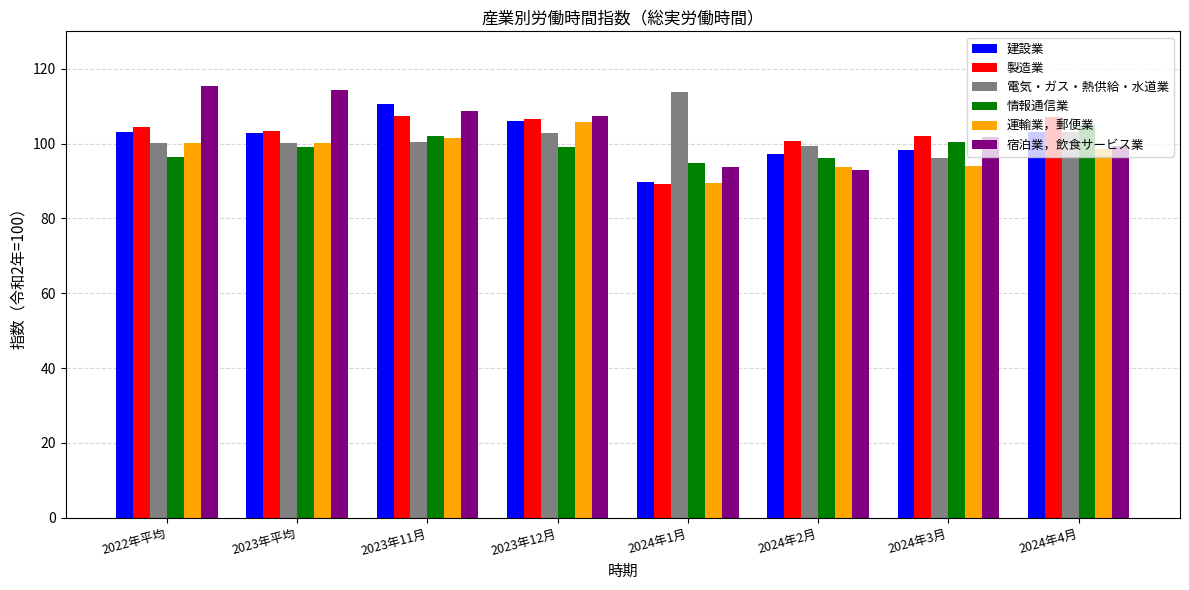

How many categories are shown in the chart?

8